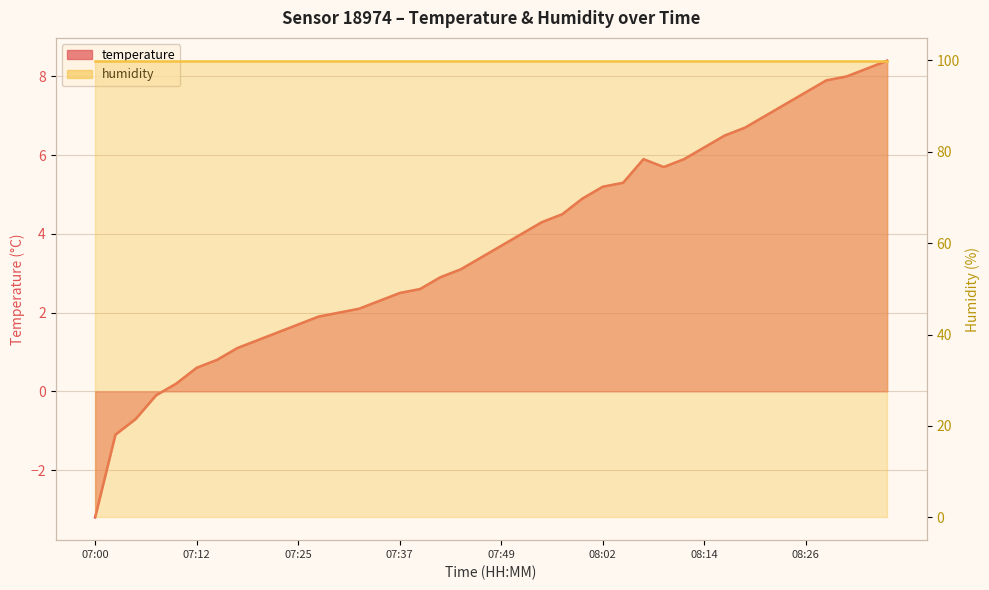

How many interior local peaks (higher than both neighbors) does the data have?

1